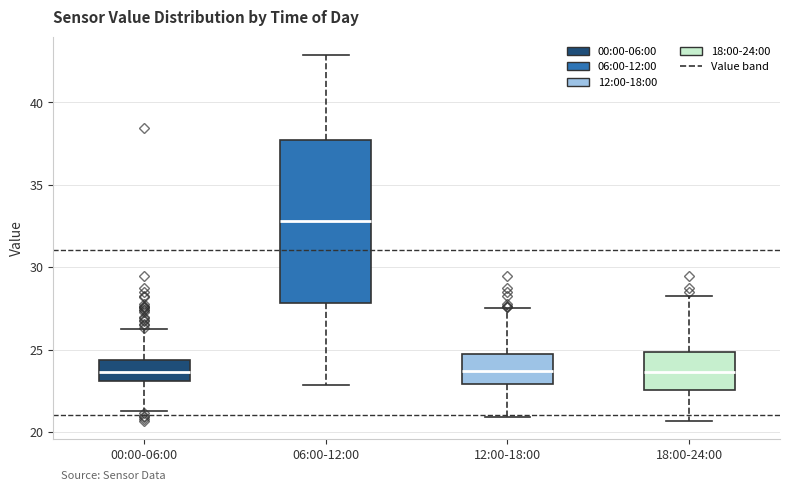

Reading left to right, transcribe this box plot: for each box, give where its median line is, the range the box spans, and where its two whiskers end, as read against the y-axis. The values are not printed on the chart, so give them approximately, as read against the axis.

00:00-06:00: median 23.5, box 23.0 to 24.5, whiskers 21.5 to 26.0
06:00-12:00: median 33.0, box 28.0 to 37.5, whiskers 23.0 to 43.0
12:00-18:00: median 23.5, box 23.0 to 24.5, whiskers 21.0 to 27.5
18:00-24:00: median 23.5, box 22.5 to 25.0, whiskers 20.5 to 28.0